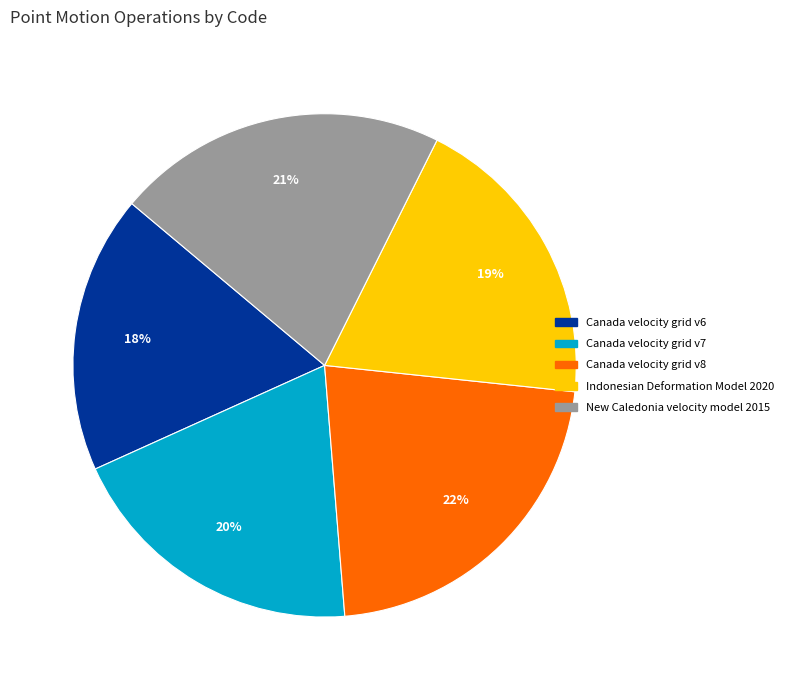

To the nearest percent, what portion does Canada velocity grid v8 represent?

22%